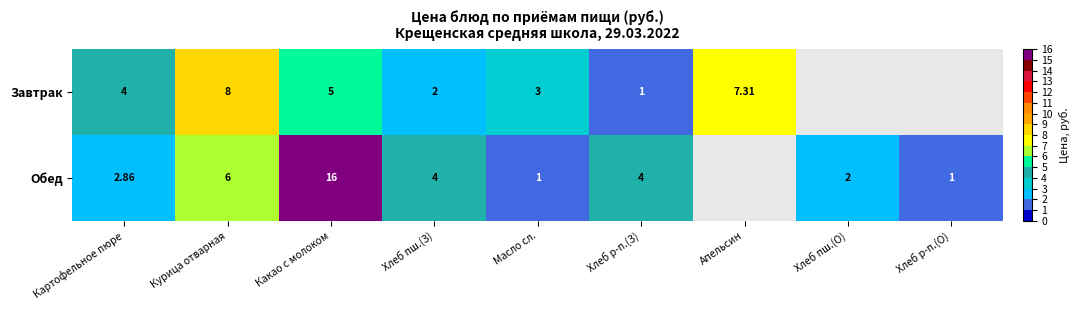

How many categories are shown in the chart?

9